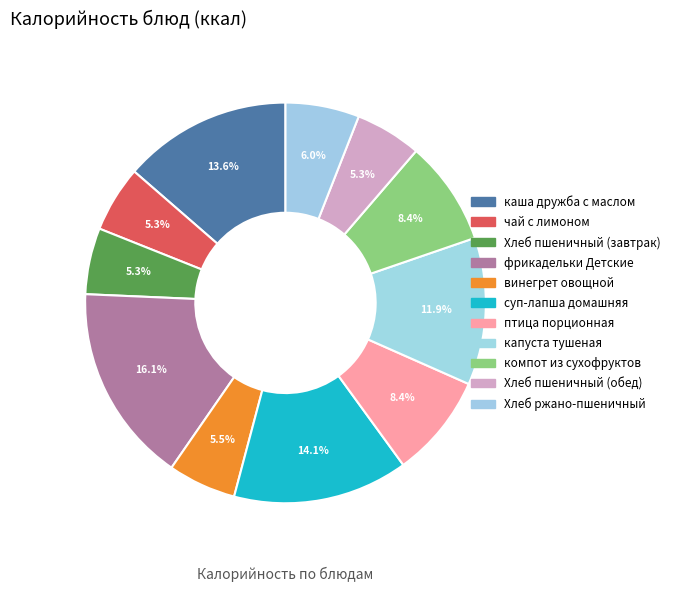

True or false: Хлеб ржано-пшеничный accounts for 6% of the total.

True